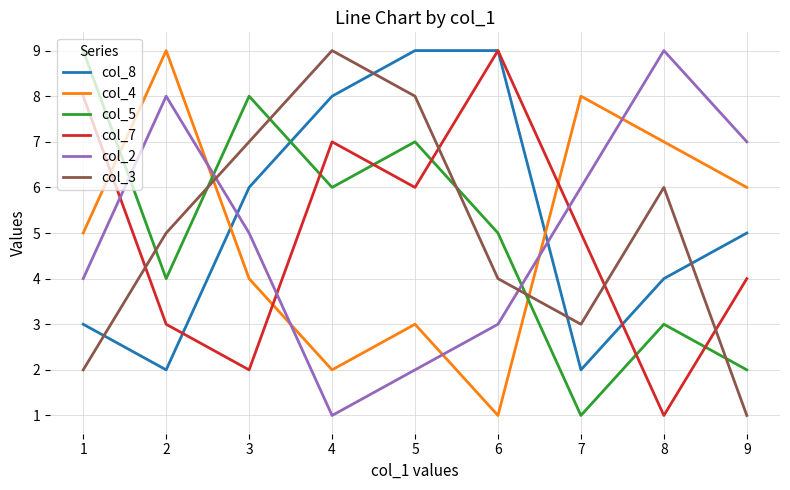

What are all the series names shown in the legend?

col_8, col_4, col_5, col_7, col_2, col_3